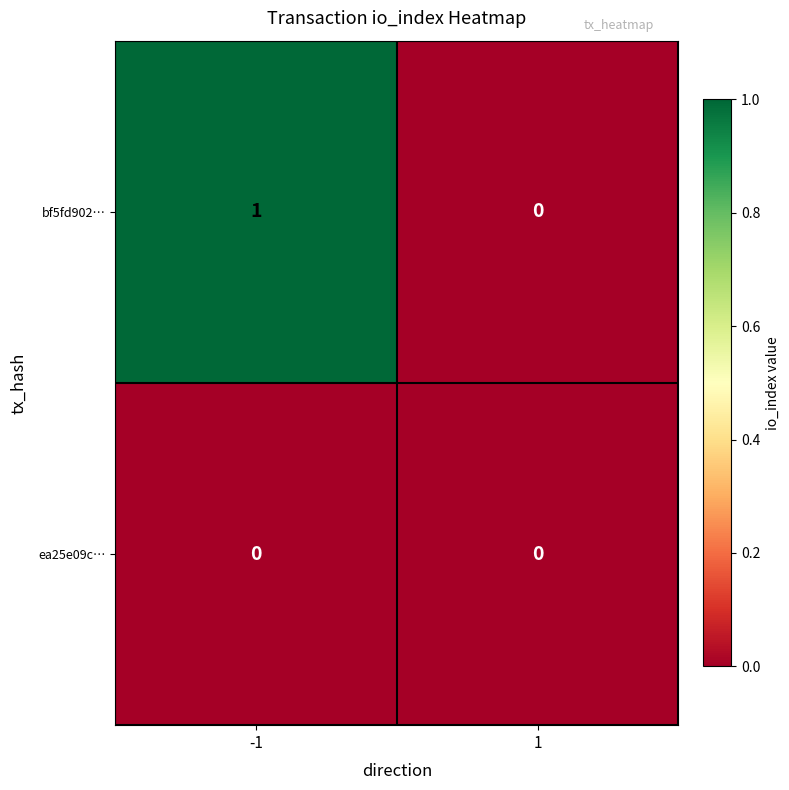

At which category is the sum across all series the highest?

-1